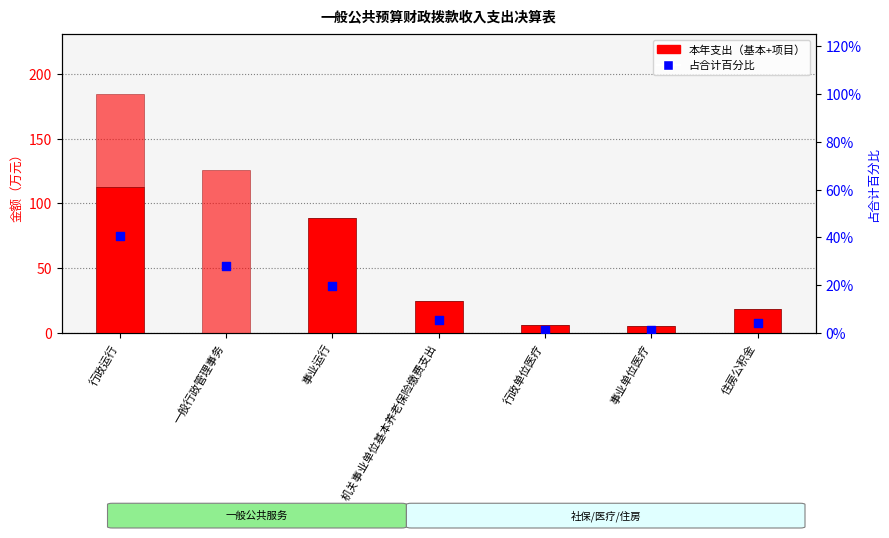

At which category is the sum across all series the highest?

行政运行